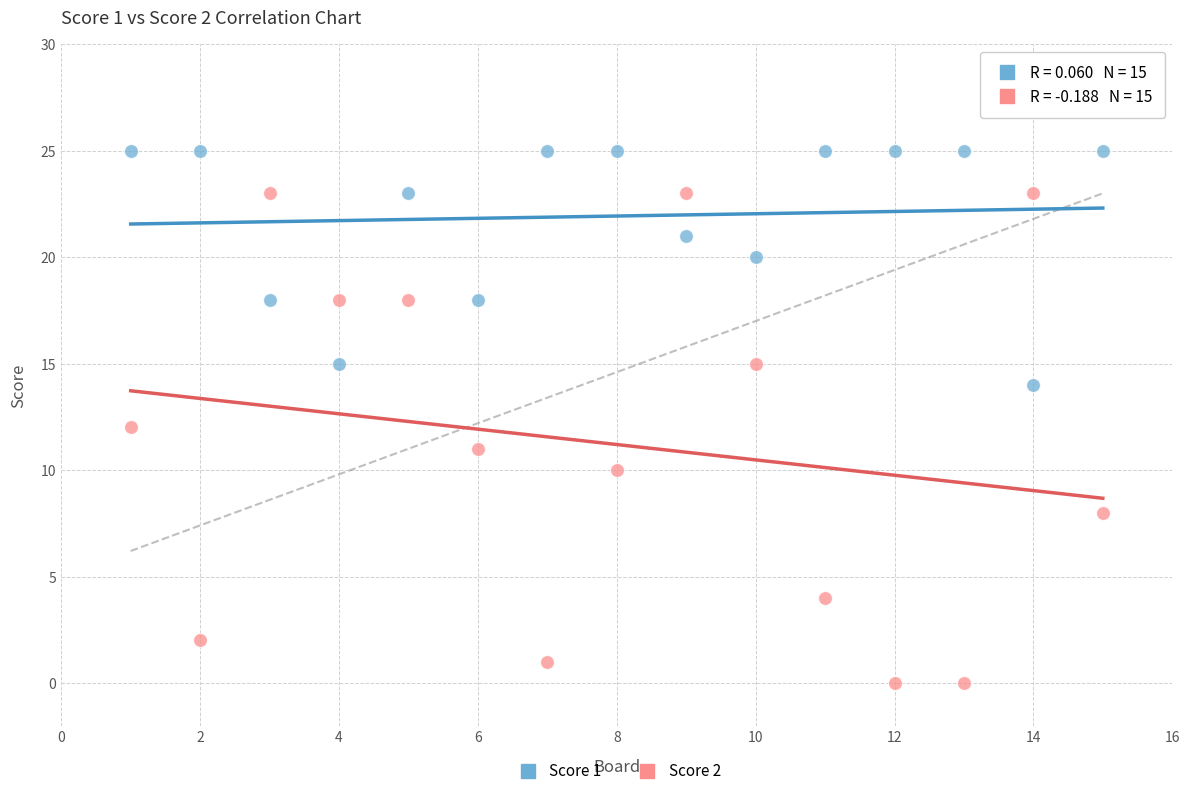

What are all the series names shown in the legend?

Score 1, Score 2